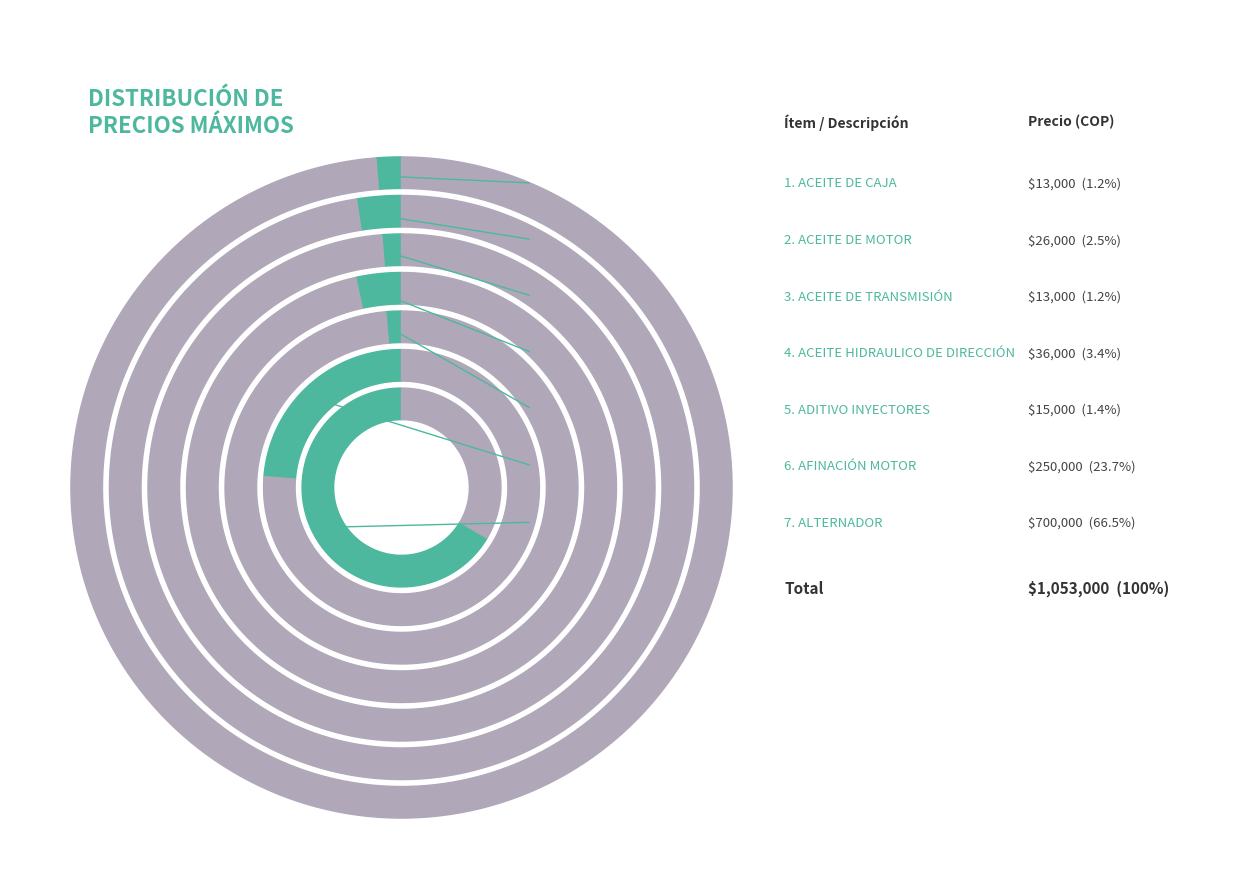

Is it true that ACEITE DE CAJA is 1% of the pie?

True